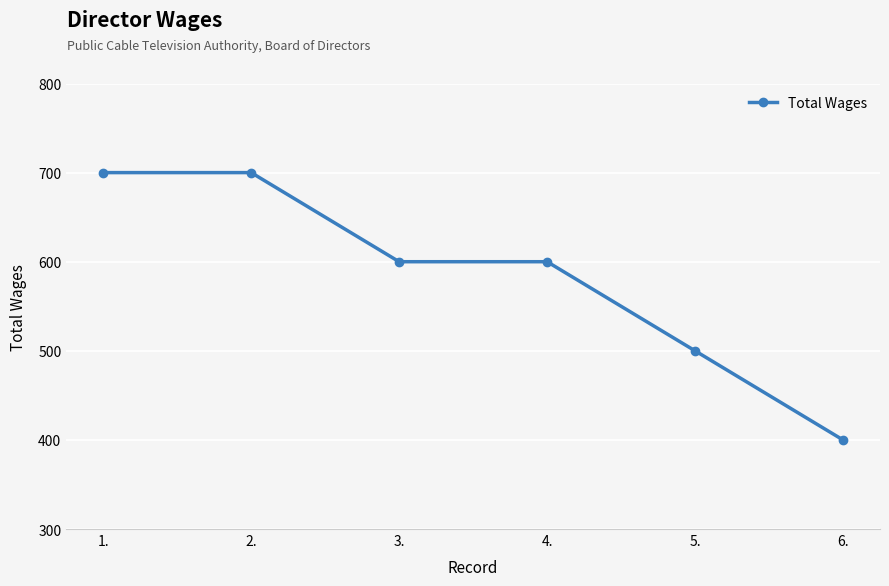

What is the value of the 6th point from the left?

400